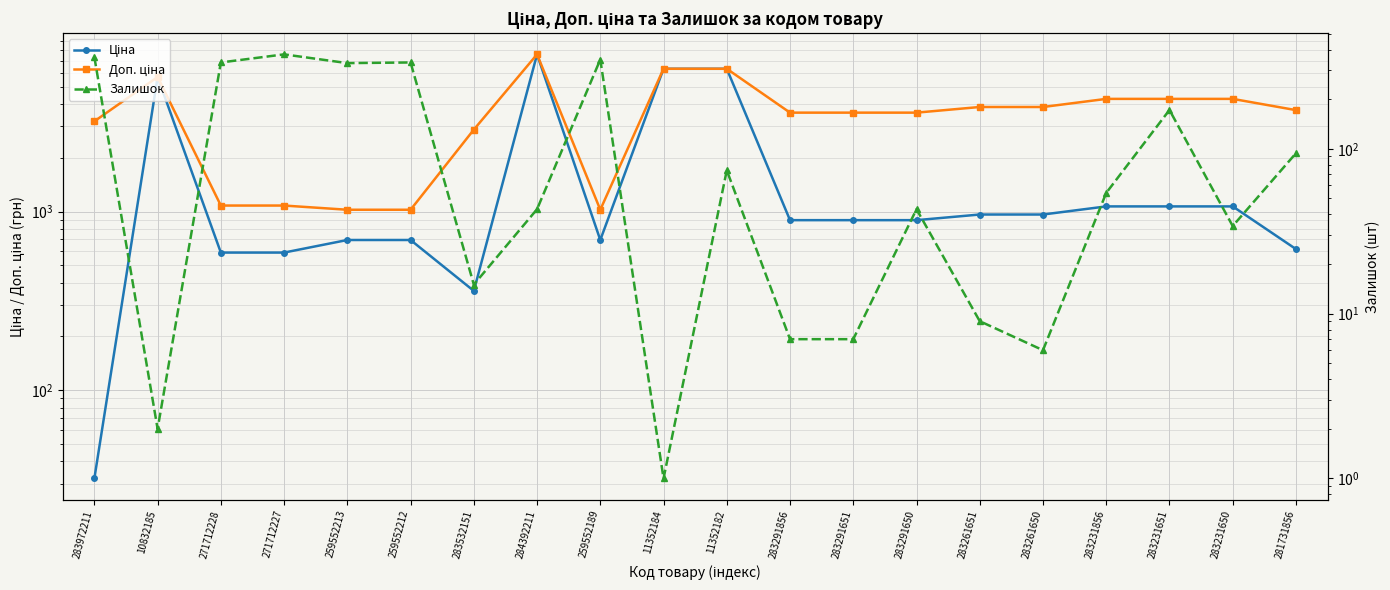

What is the value of the Ціна point at the 15th from the left?

963.5